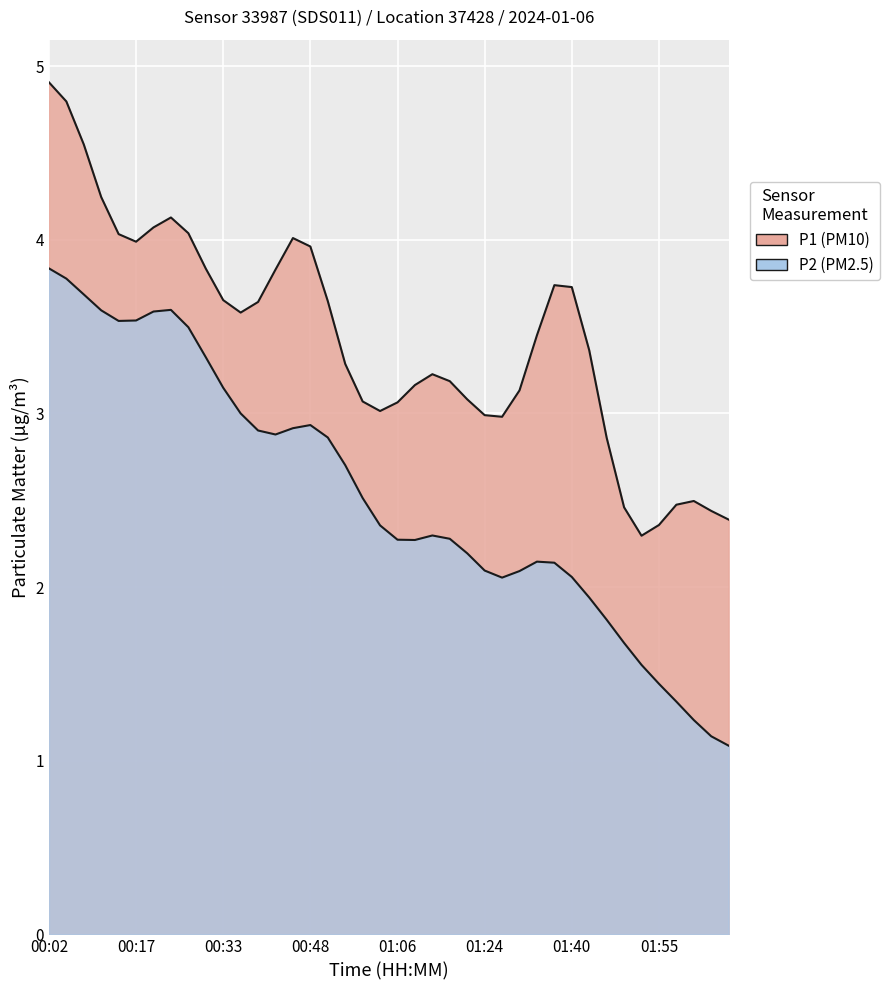

At which label does P2 reach its minimum?

02:04